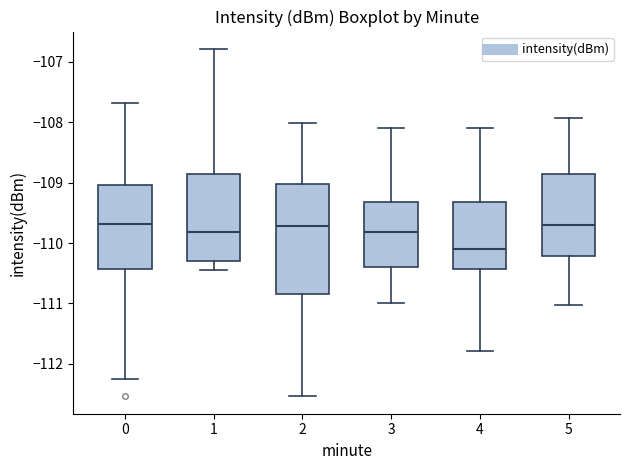

Which box is the tallest, from its lower edge to its upper edge?

2